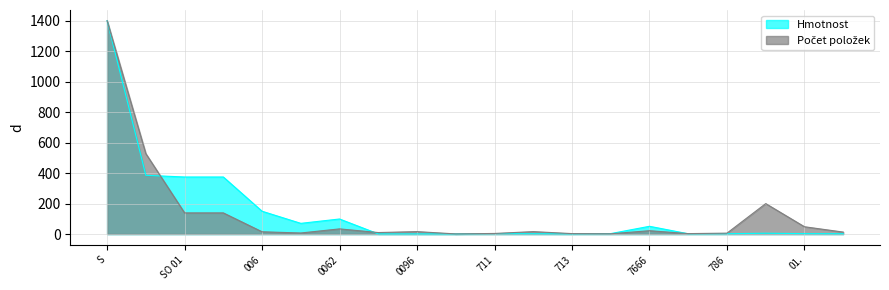

Does the chart have visible grid lines?

Yes